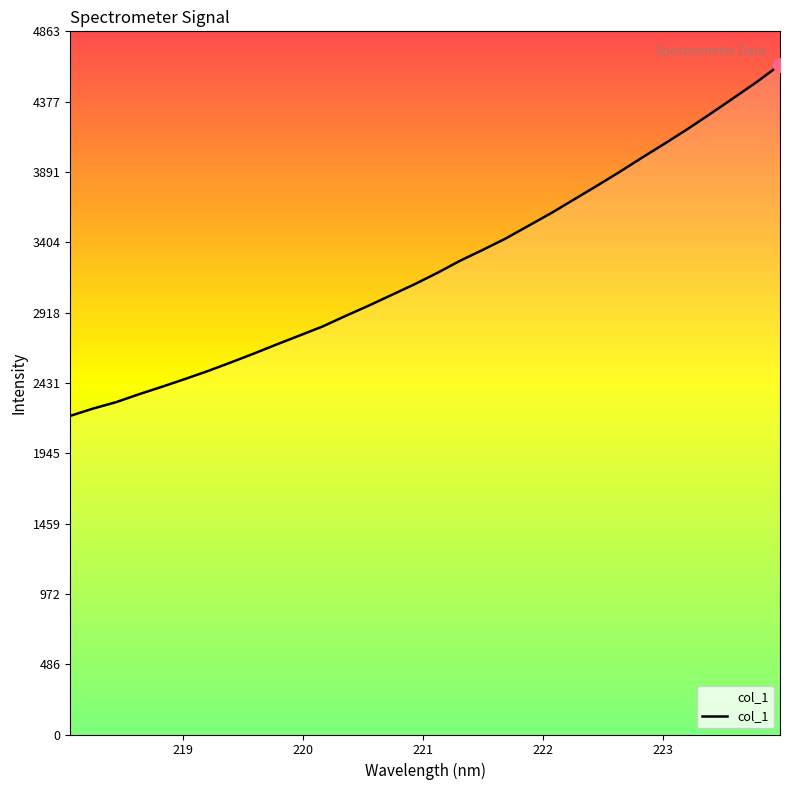

What is the maximum value shown in the chart?

4632.2